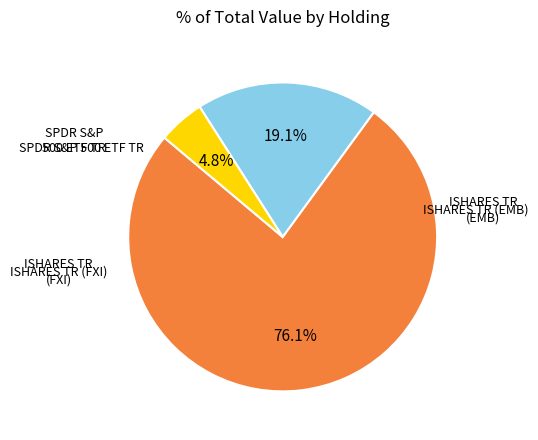

What is the change in value from ISHARES TR (FXI) to SPDR S&P 500 ETF TR?

-4566200